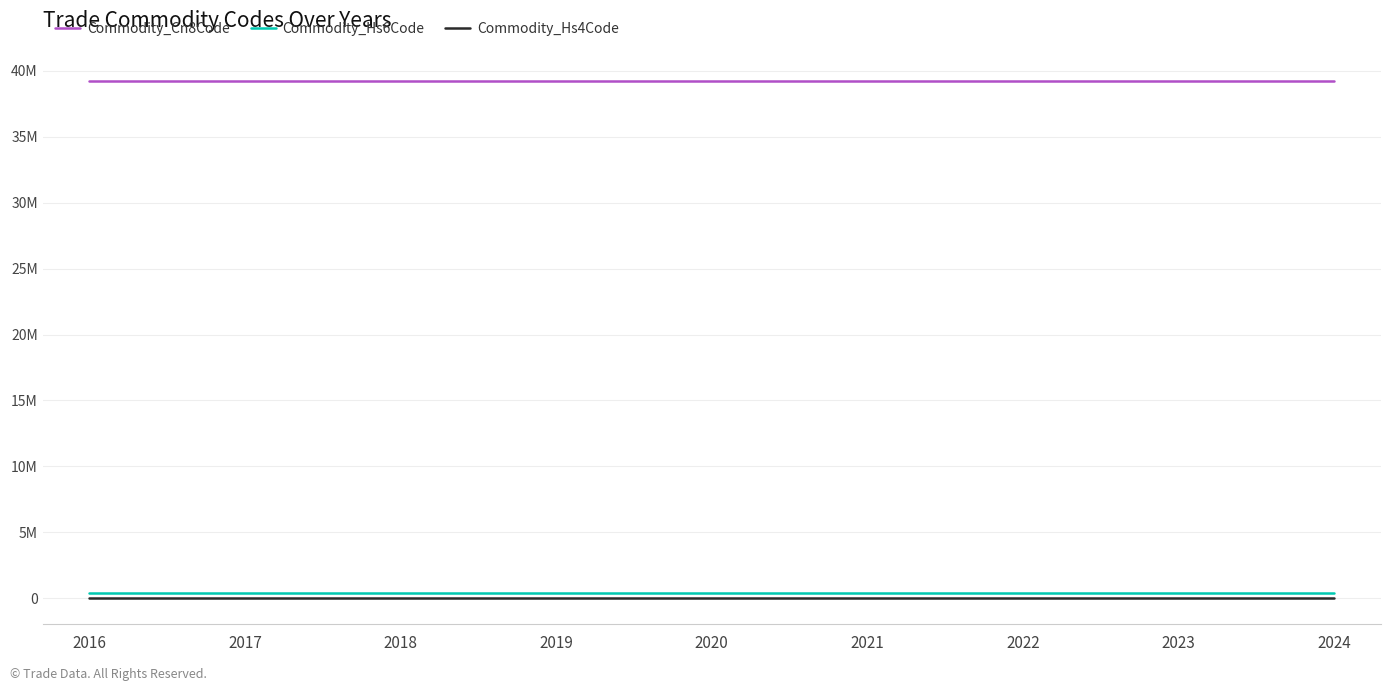

What are all the series names shown in the legend?

Commodity_Cn8Code, Commodity_Hs6Code, Commodity_Hs4Code